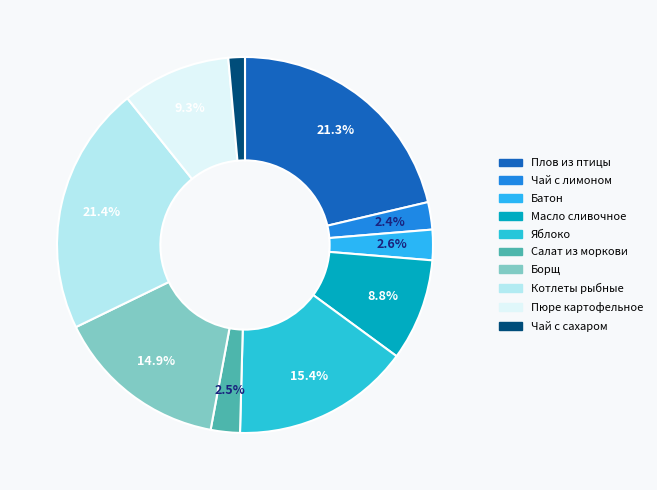

What percentage is the Чай с сахаром slice, to the nearest percent?

1%